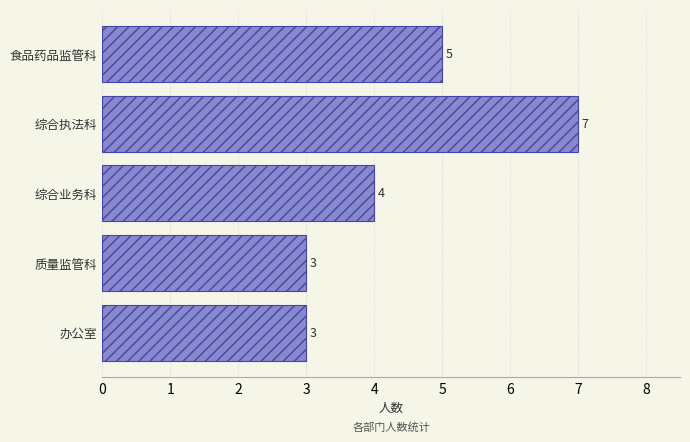

What is the maximum value shown in the chart?

7